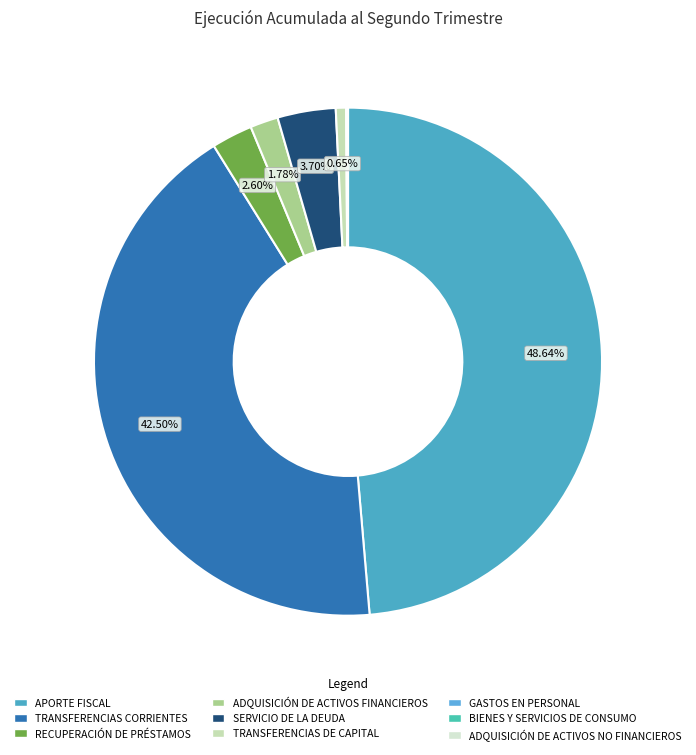

Between TRANSFERENCIAS DE CAPITAL and RECUPERACIÓN DE PRÉSTAMOS, which is larger?

RECUPERACIÓN DE PRÉSTAMOS